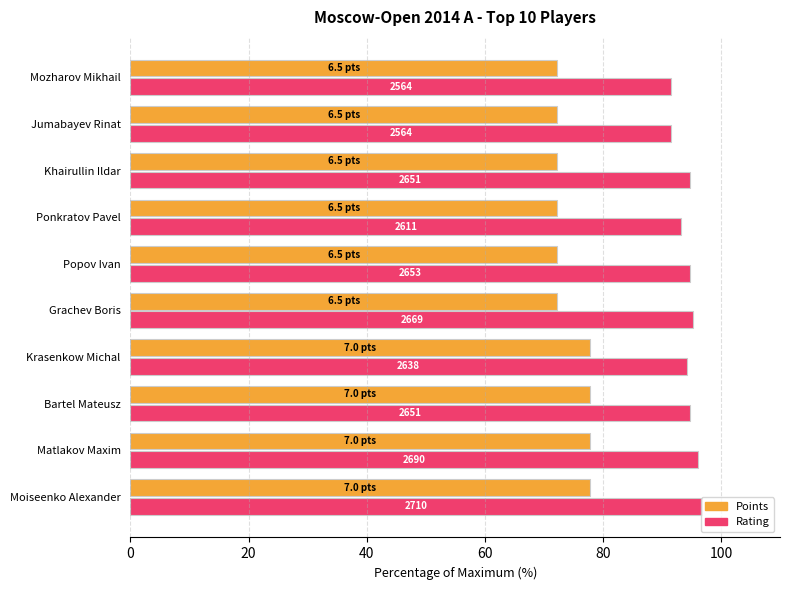

The Rating % series shows 94.7 at Bartel Mateusz. True or false?

True